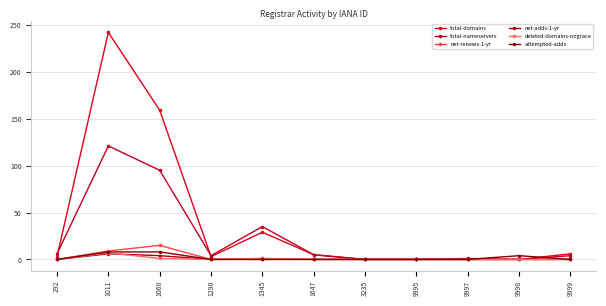

How many series are shown in this chart?

6